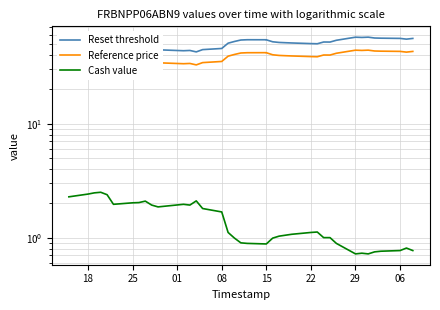

True or false: Reference price and Reset threshold intersect in this chart.

False